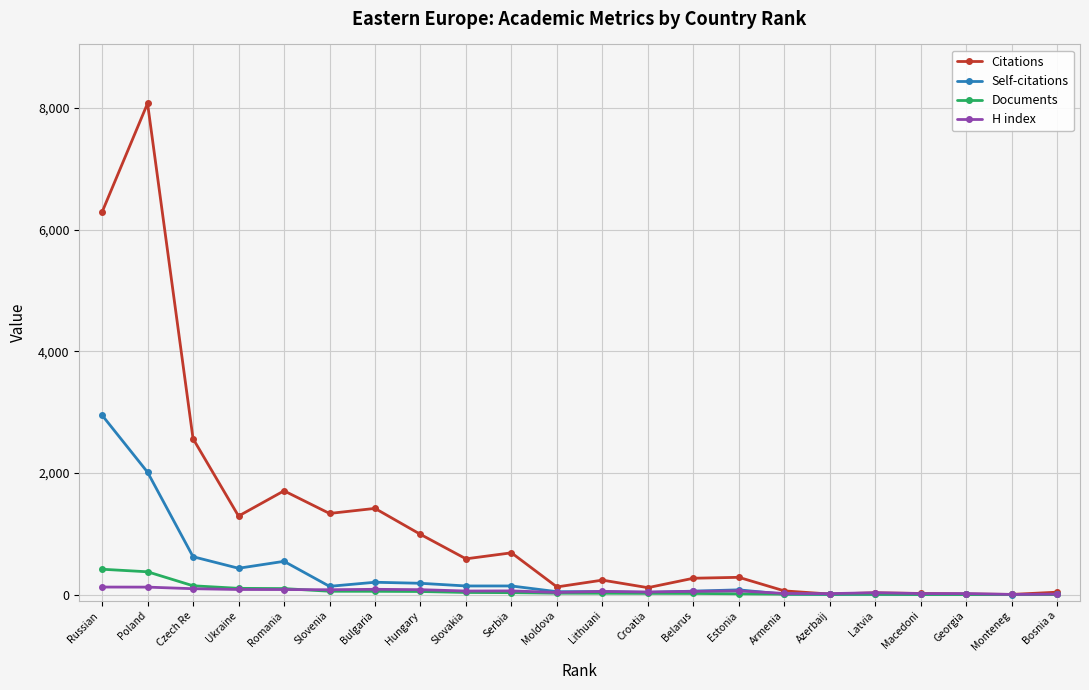

What is the greatest value displayed?

8074